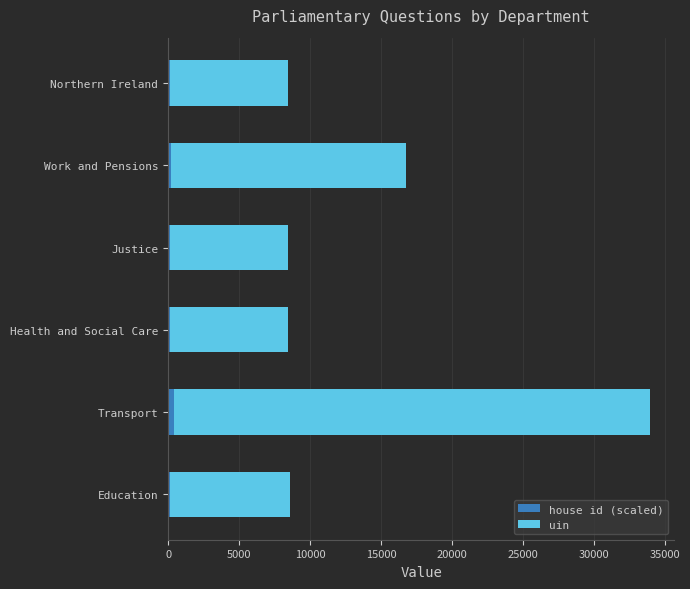

At which category is the sum across all series the highest?

Transport